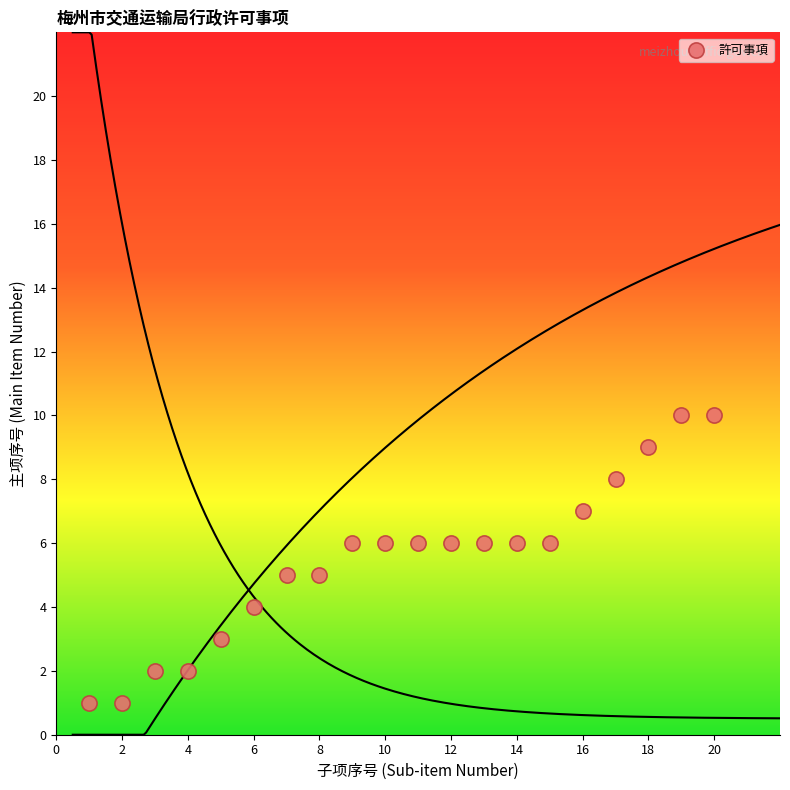

What is the range of X values (max minus min)?

19